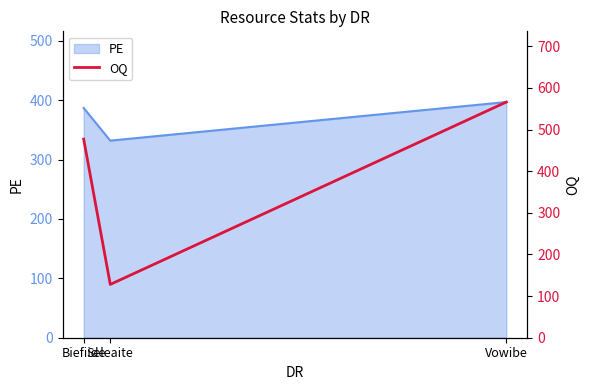

How many lines are shown in the chart?

1